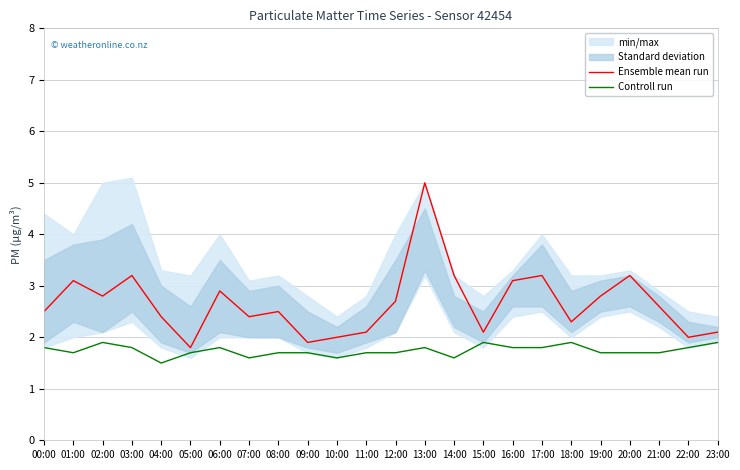

How many data points in Ensemble mean run are less than 2?

2